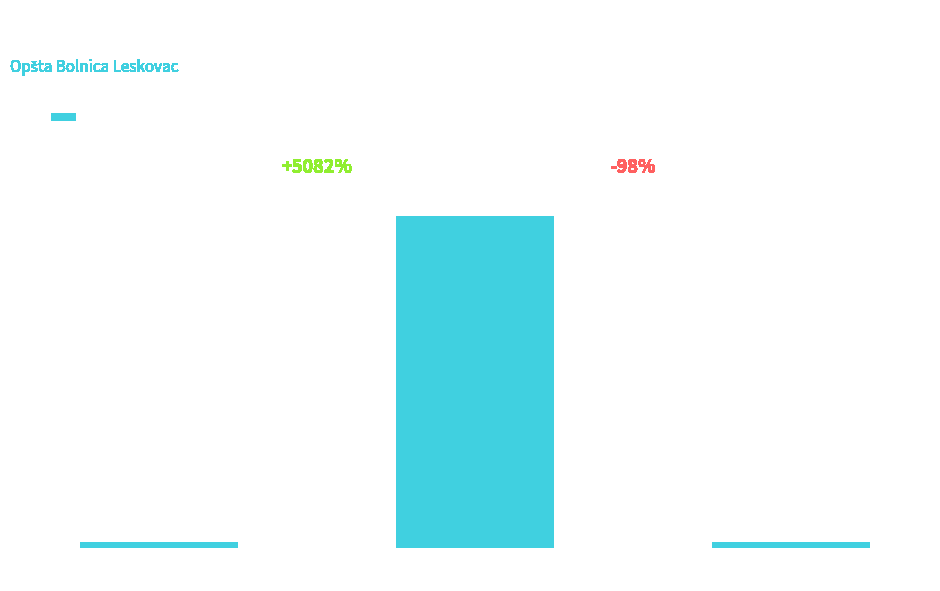

What is the smallest value displayed?

1682011.0